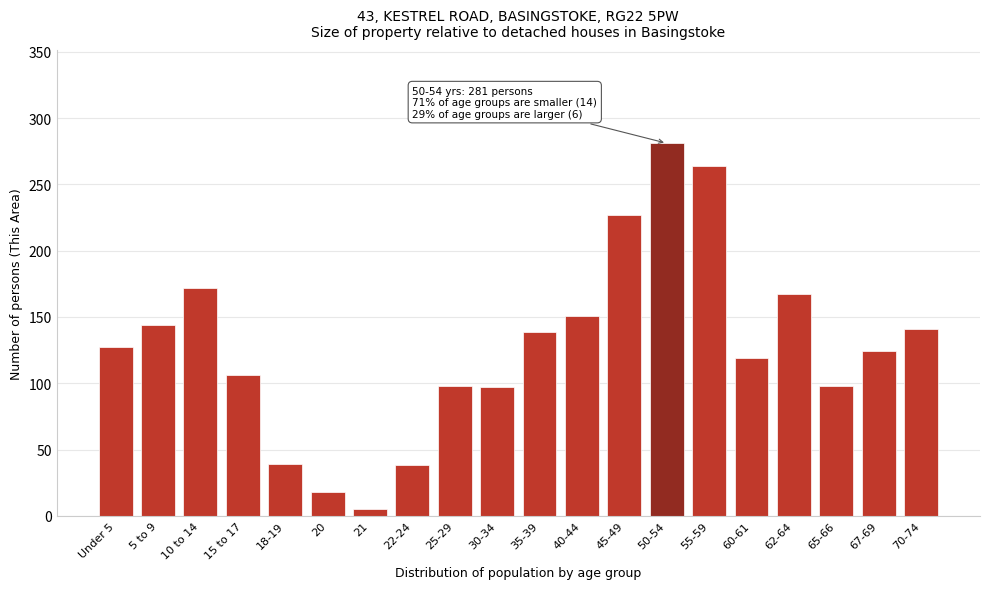

True or false: the data shows 221 at 5 to 9.

False